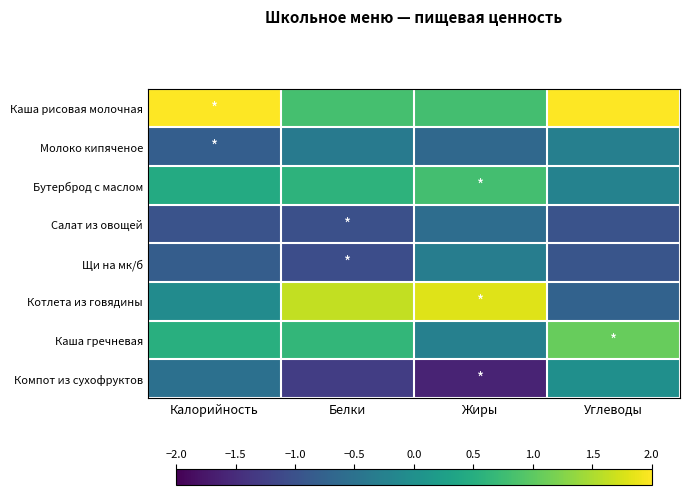

What is the minimum value shown in the chart?

-1.6